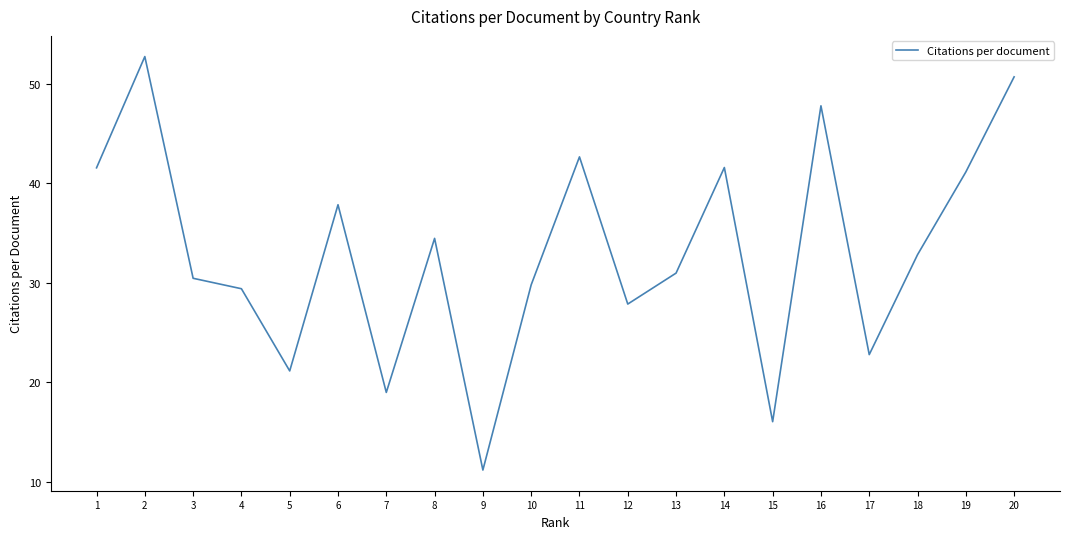

How many interior local peaks (higher than both neighbors) does the data have?

6